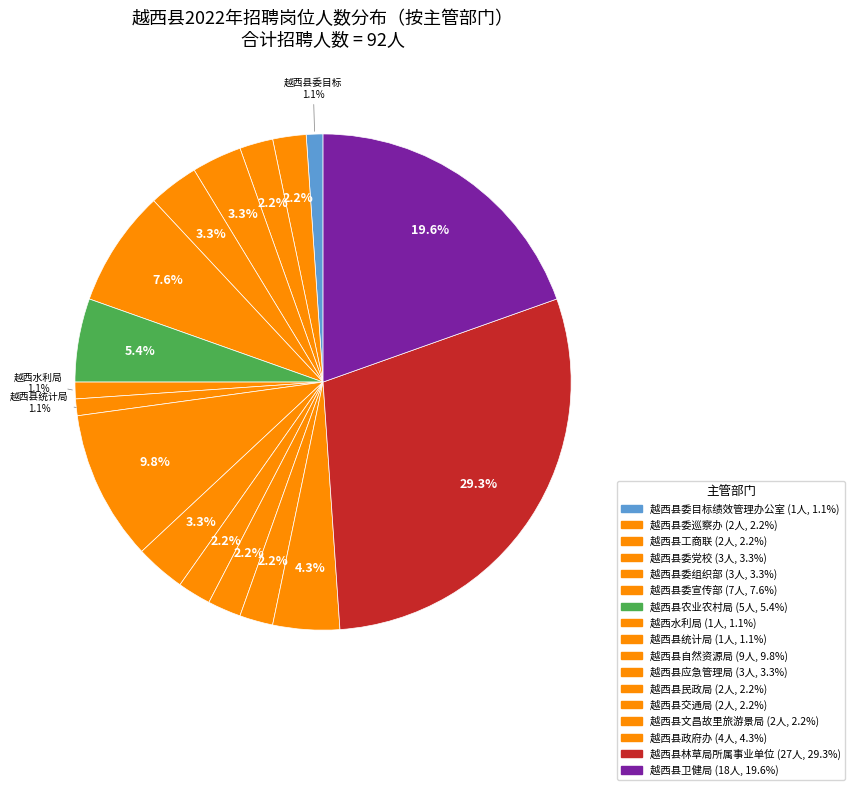

How many segments does this pie chart have?

17